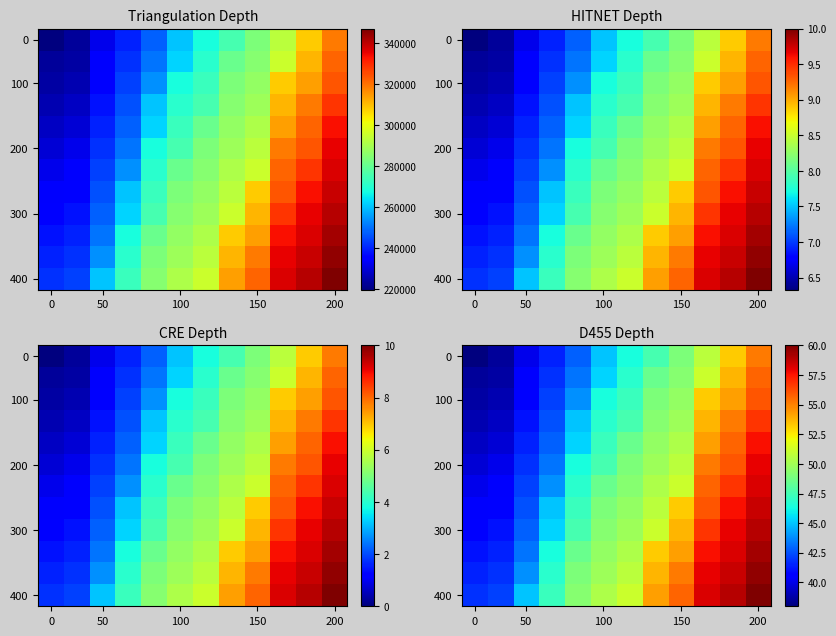

At which category is the sum across all series the highest?

200